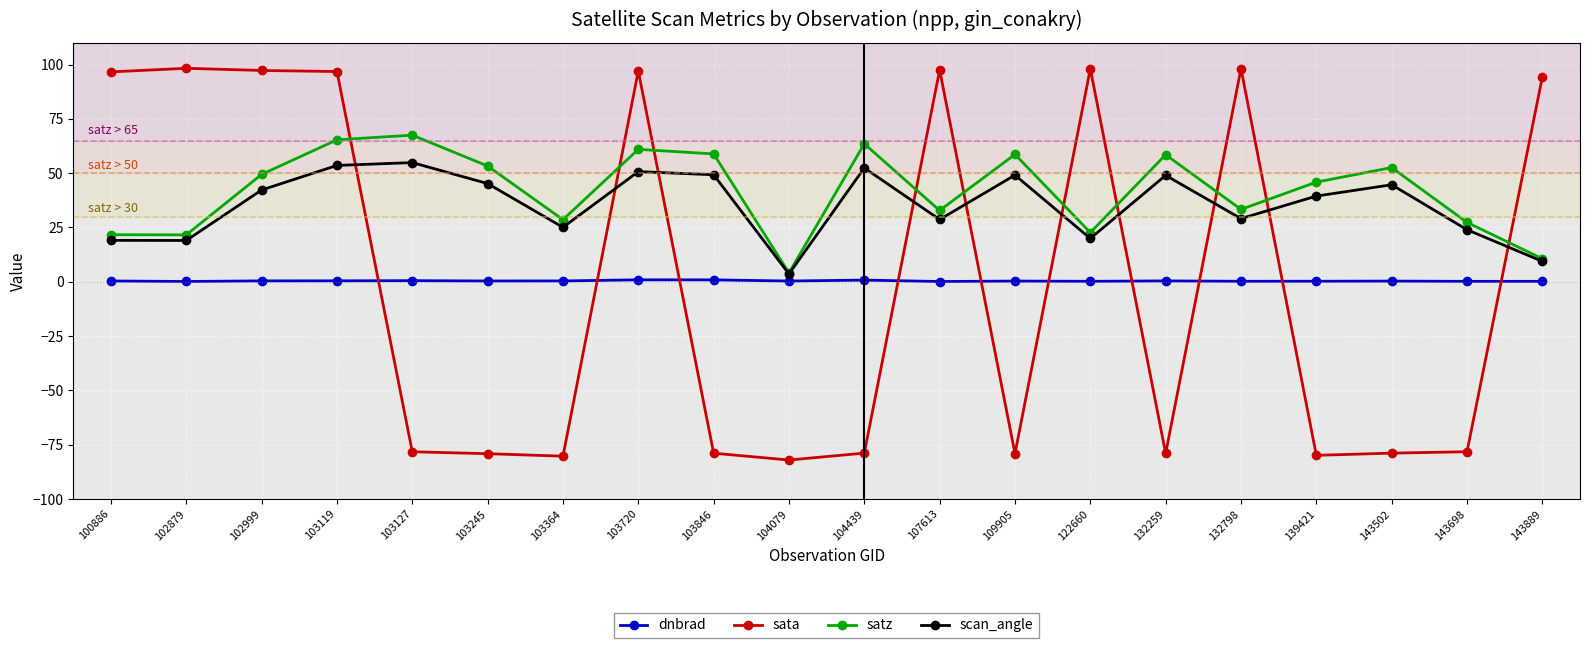

What is the value of the satz point at the 7th from the left?

28.6